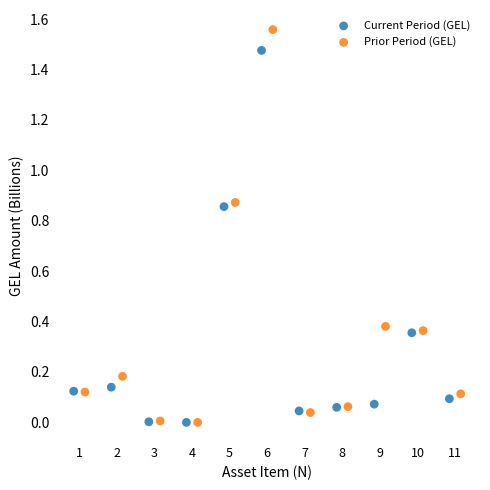

Which series reaches the maximum Y coordinate?

Prior Period (GEL)